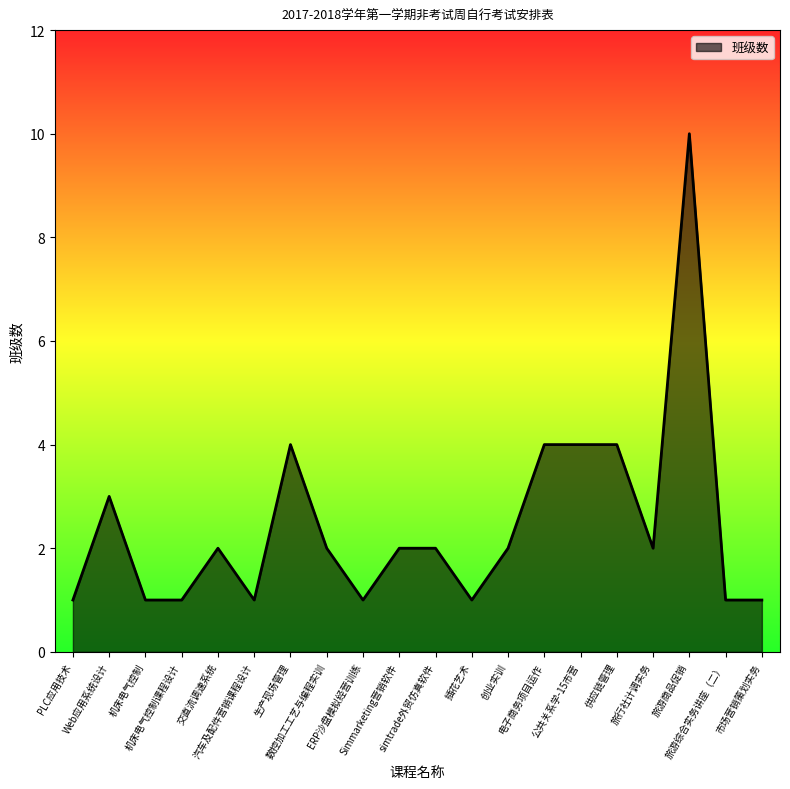

What is the maximum value shown in the chart?

10